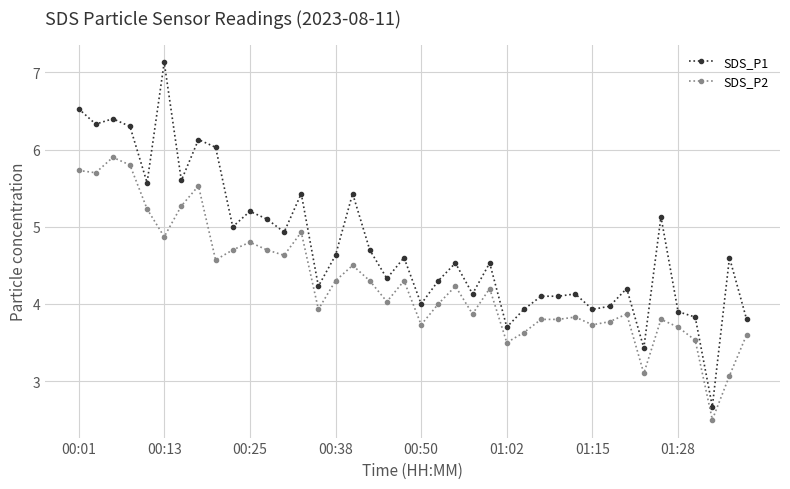

Which series has the widest spread of values?

SDS_P1